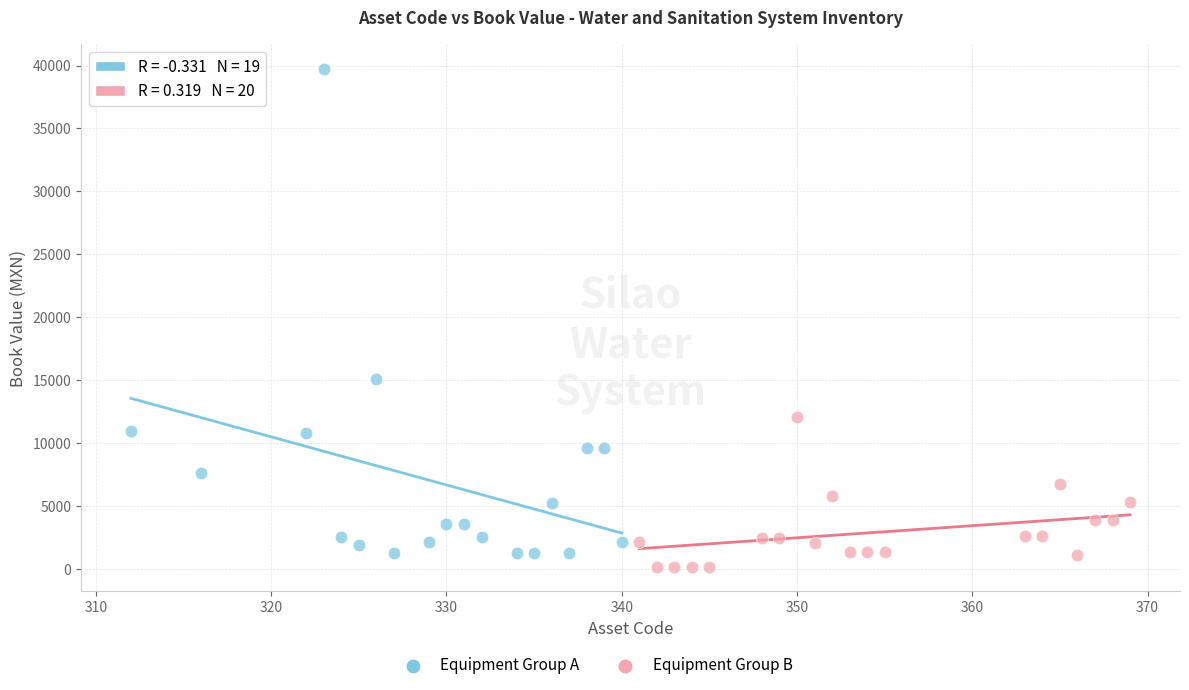

Which series contains the highest Y value?

Equipment Group A